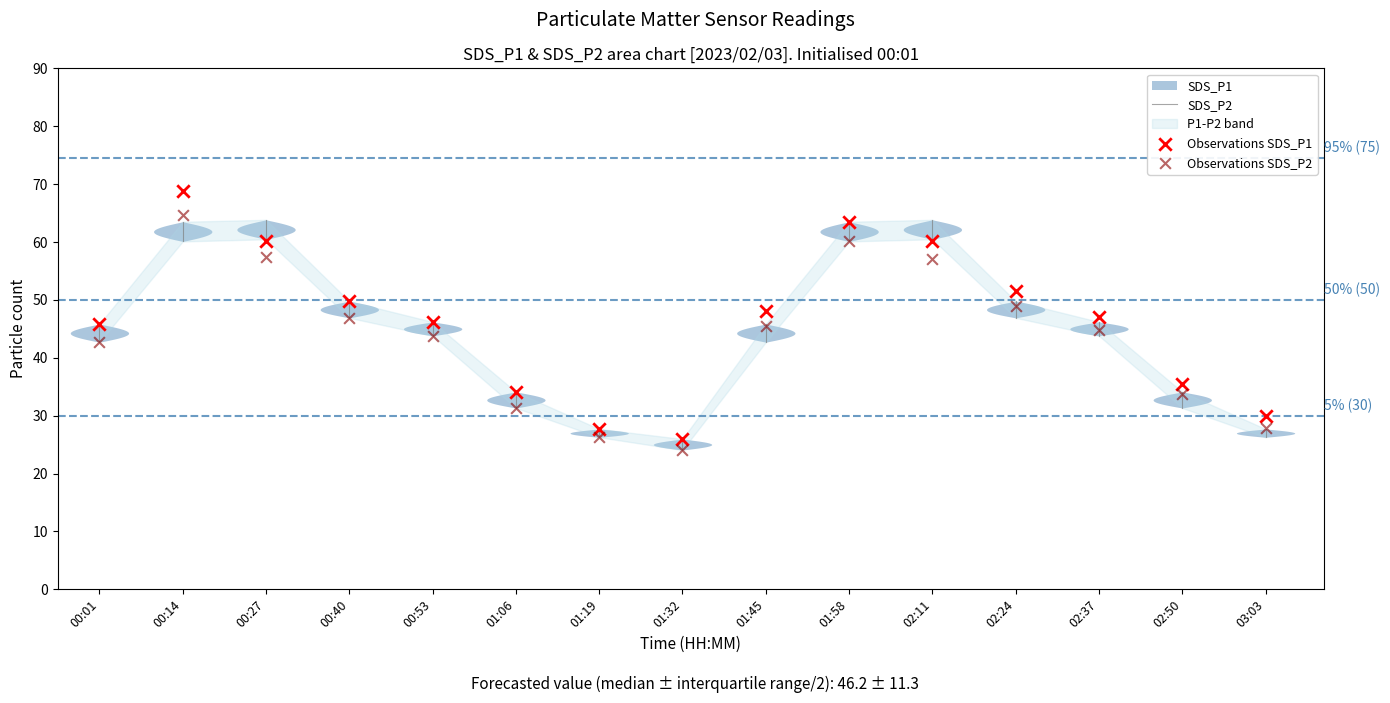

Which series has the largest Y range (max minus min)?

Observations SDS_P1